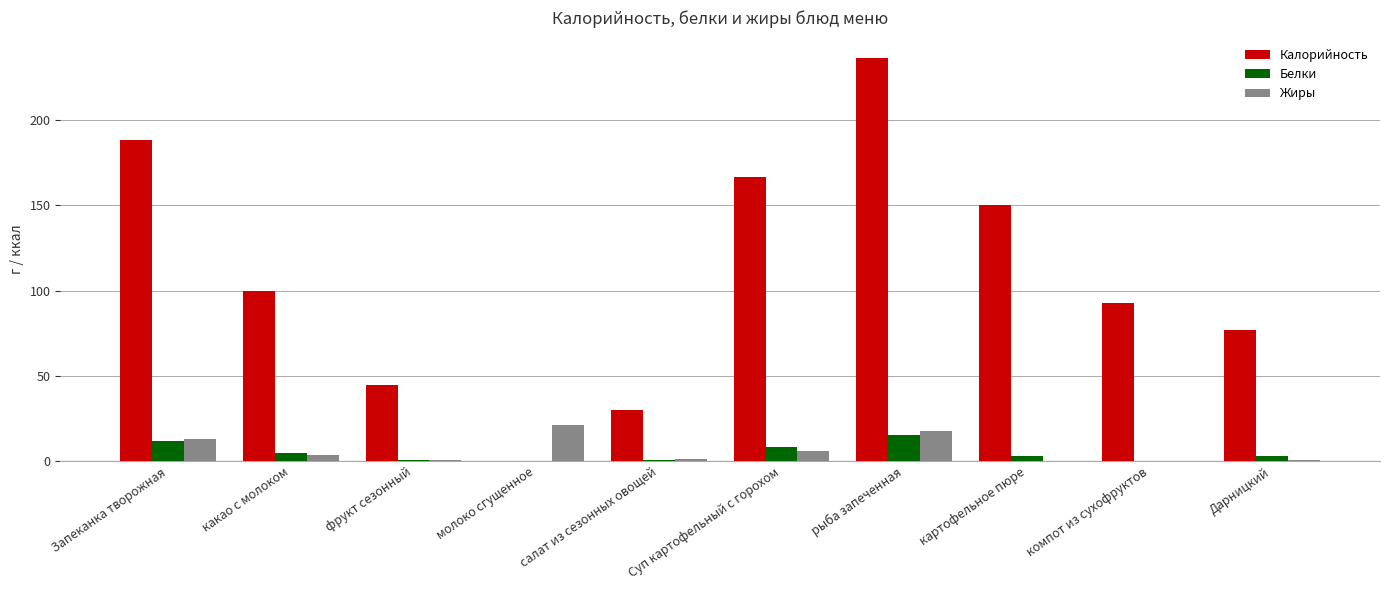

What are all the series names shown in the legend?

Калорийность, Белки, Жиры